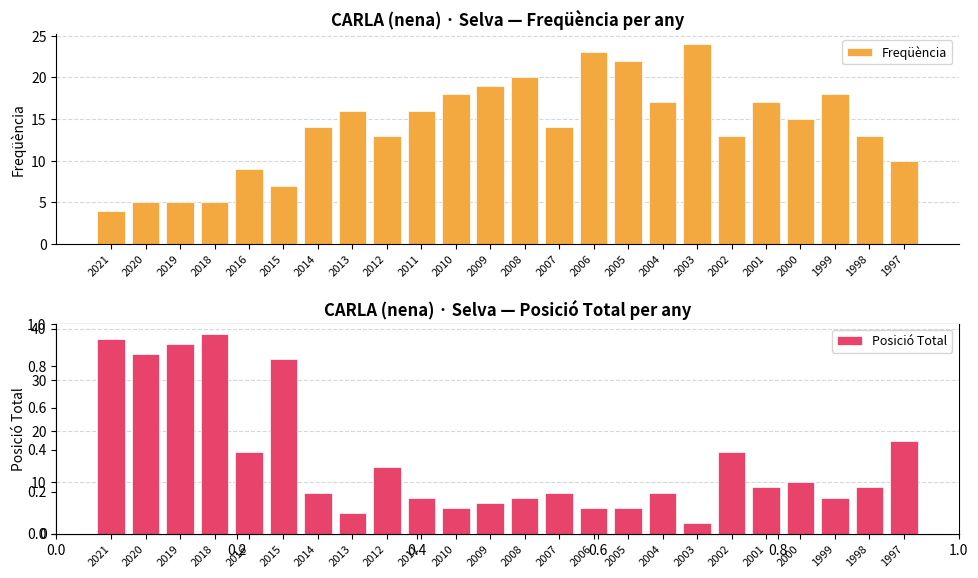

What is the highest value of the Freqüència series?

24